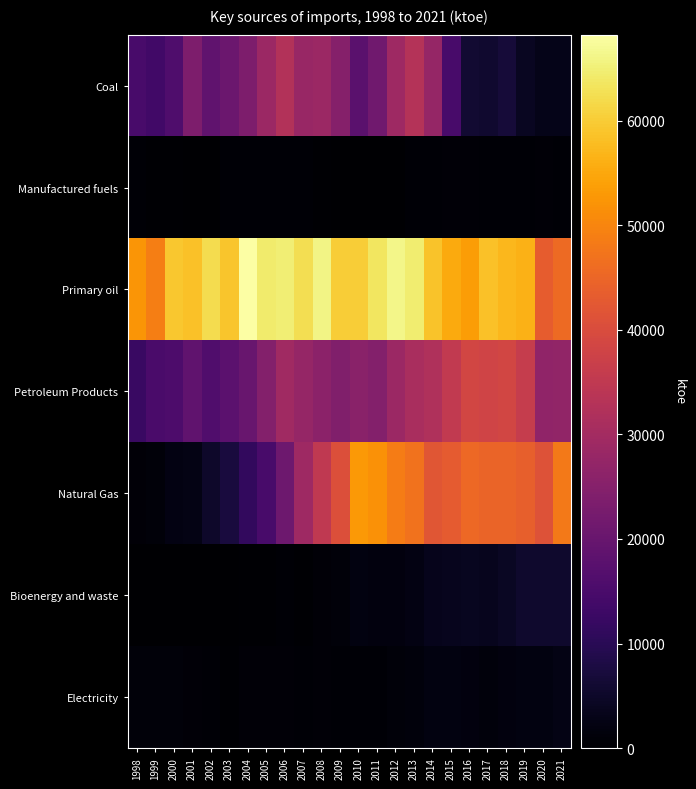

At which category does the chart reach its peak across all series?

2004